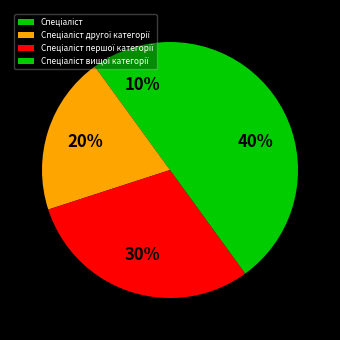

Does any single category account for the majority?

No